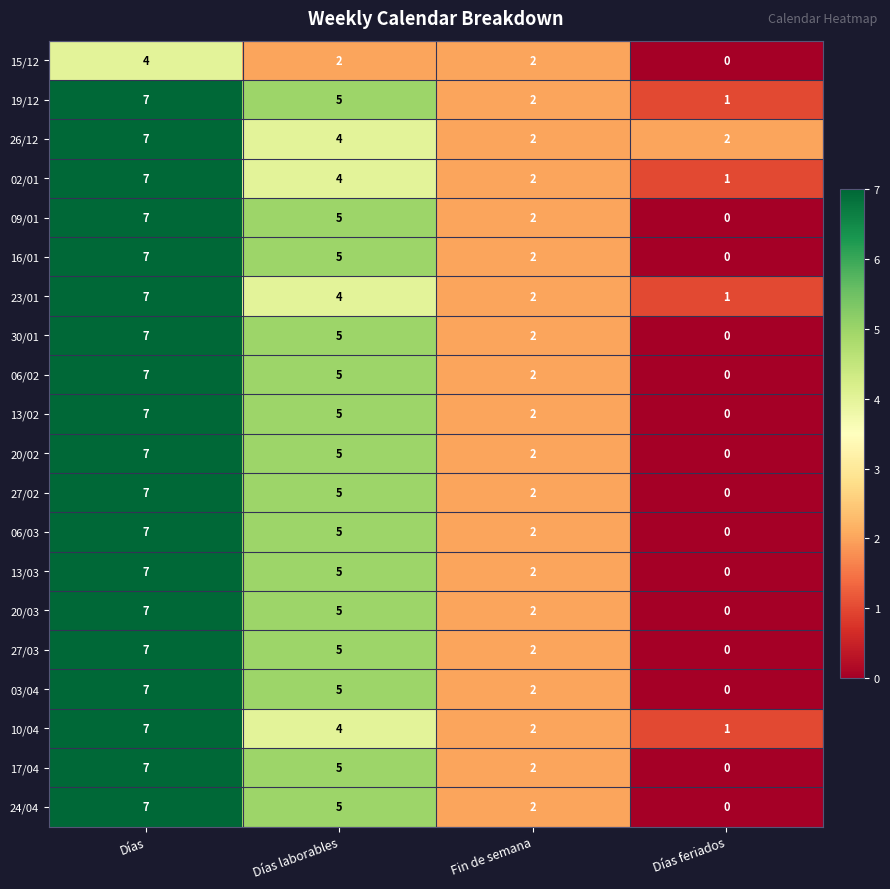

How many categories are shown in the chart?

4